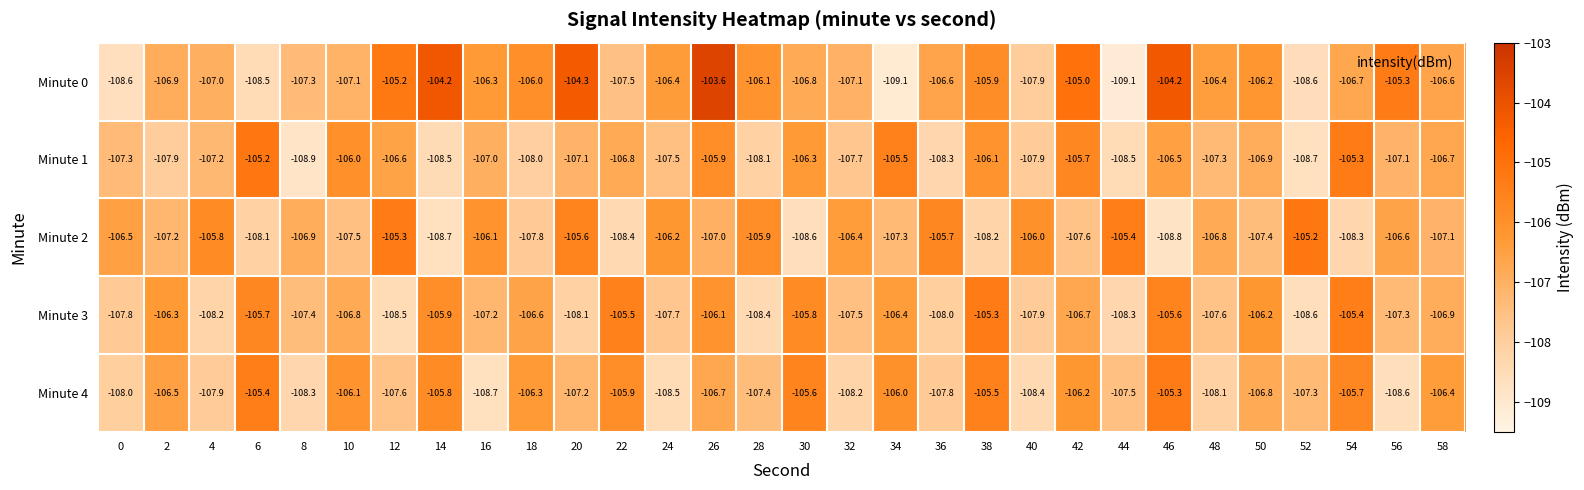

List the labels in order of Minute 2 value, smallest first.

46, 14, 30, 22, 54, 38, 6, 18, 42, 10, 50, 34, 2, 58, 26, 8, 48, 56, 0, 32, 24, 16, 40, 28, 4, 36, 20, 44, 12, 52